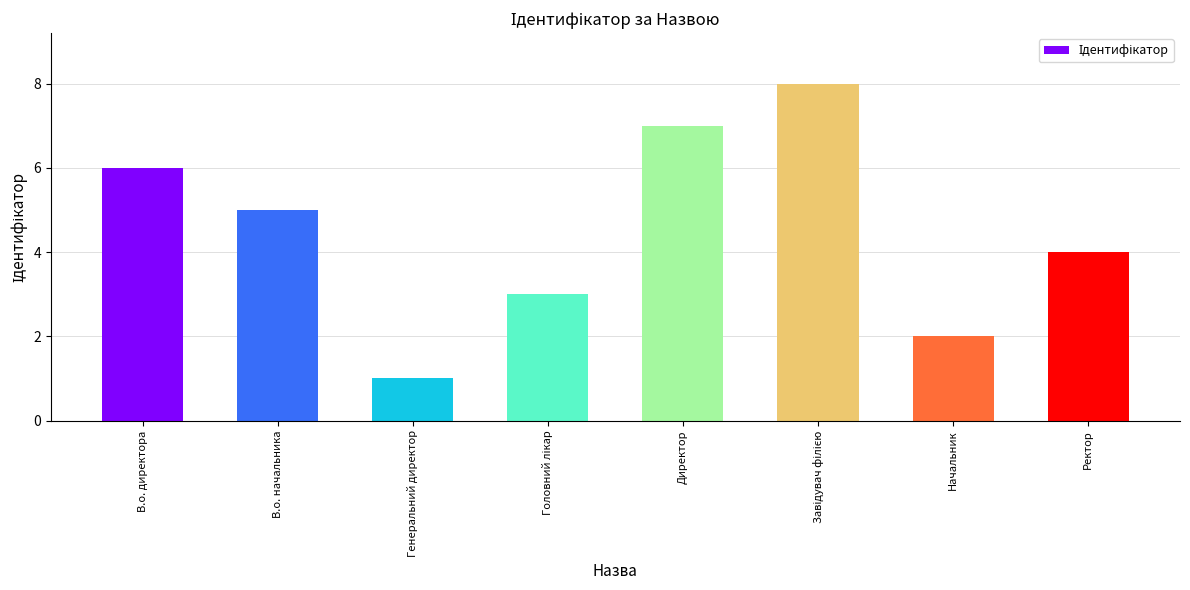

What is the label of the 5th bar from the left?

Директор